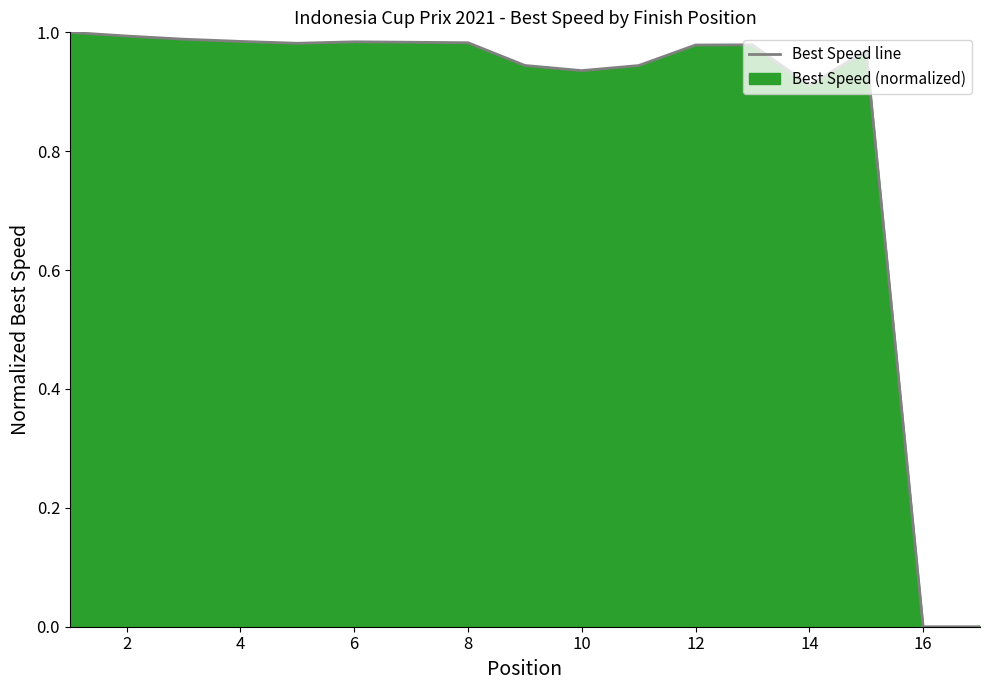

The value at 2 is 0.7. True or false?

False